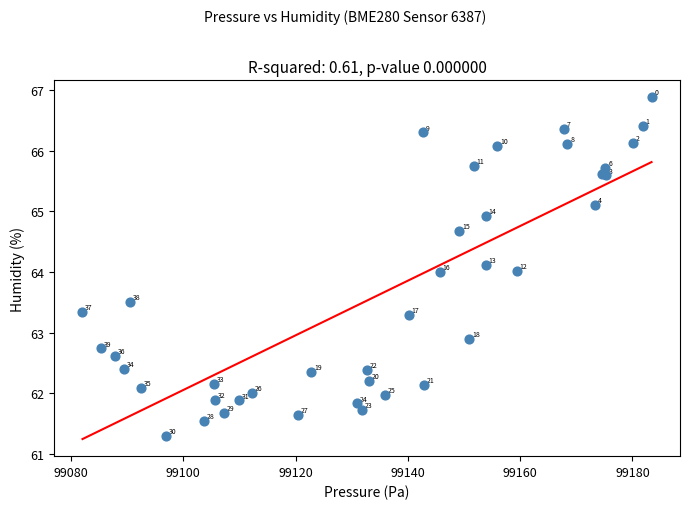

What Y value in the scatter plot is closest to 64?

64.0